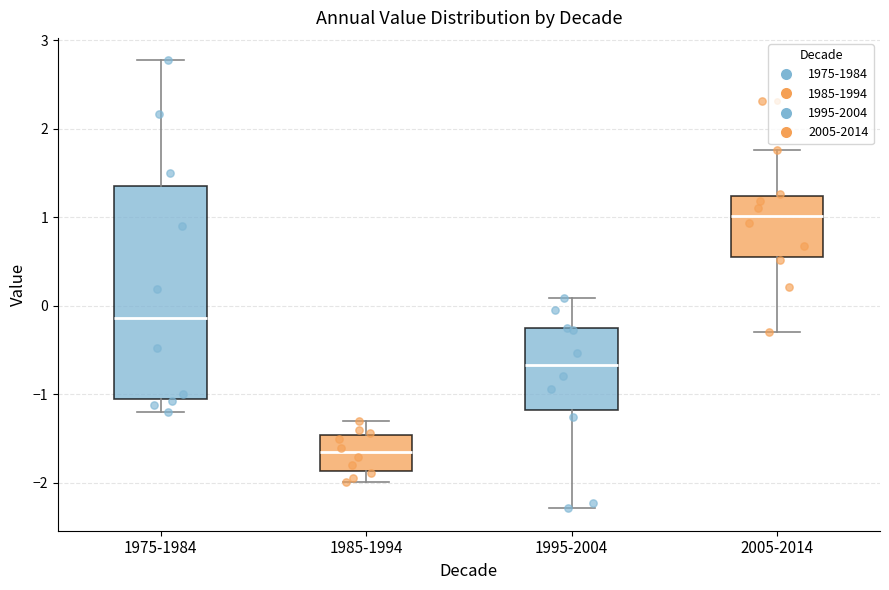

Reading left to right, read every box against the y-axis: the position of its median line, the range the box covers, and the ends of its whiskers. The values are not printed on the chart, so give them approximately, as read against the axis.

1975-1984: median -0.1, box -1.1 to 1.4, whiskers -1.2 to 2.8
1985-1994: median -1.7, box -1.9 to -1.5, whiskers -2.0 to -1.3
1995-2004: median -0.7, box -1.2 to -0.3, whiskers -2.3 to 0.1
2005-2014: median 1.0, box 0.6 to 1.2, whiskers -0.3 to 1.8